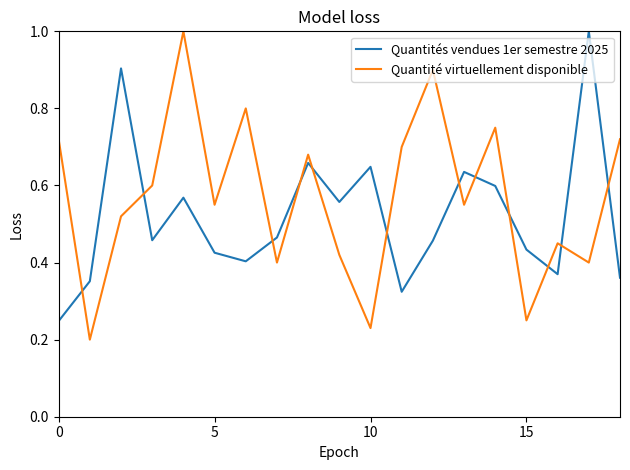

How many interior local valleys does the Quantités vendues 1er semestre 2025 series have?

5